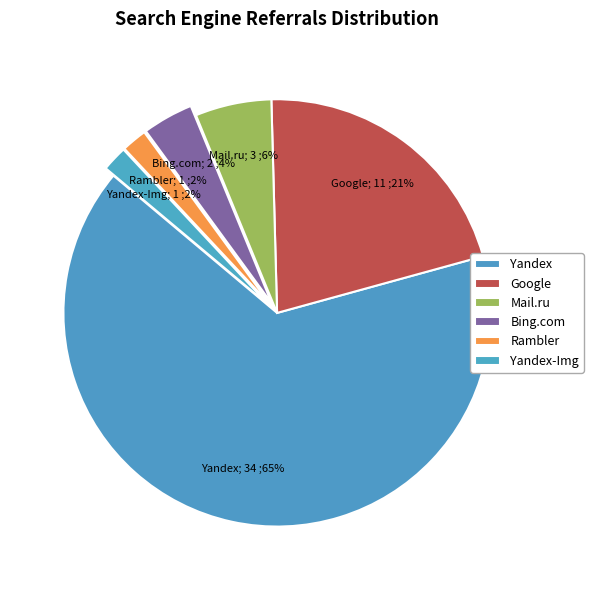

To the nearest percent, what portion does Bing.com represent?

4%